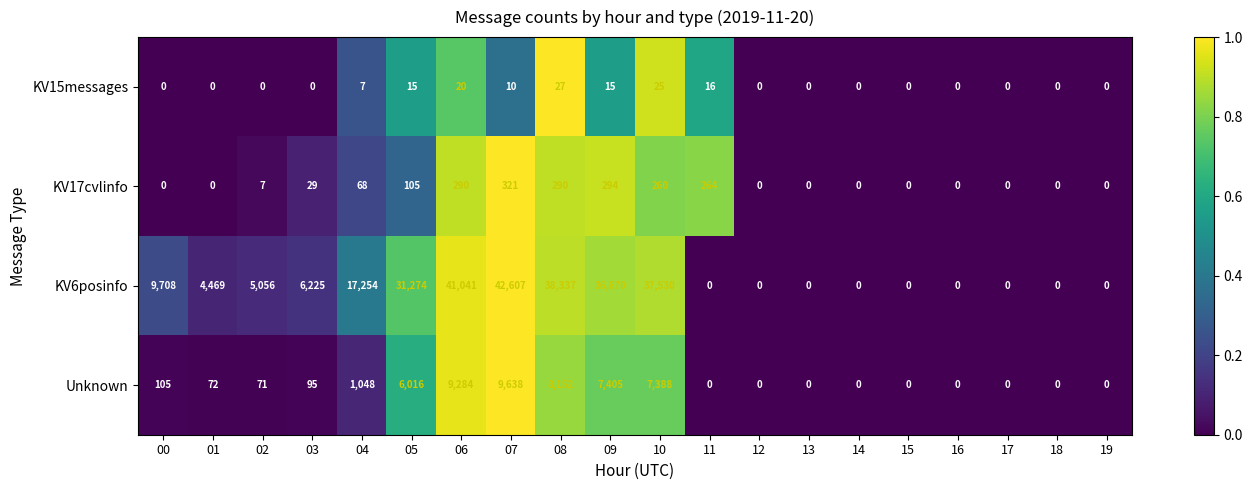

Where does the Unknown series first go above 72?

00